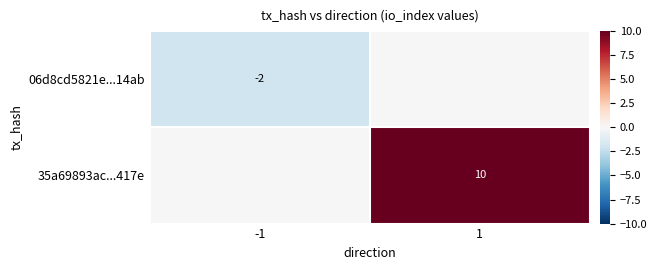

Is it true that 35a69893ac...417e equals 10 at 1?

True